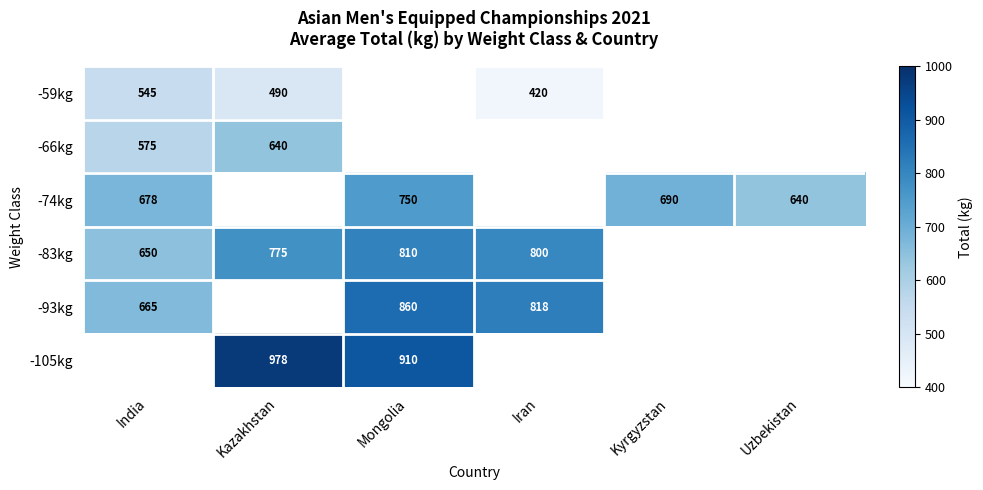

The value of -74kg at India is 415. True or false?

False